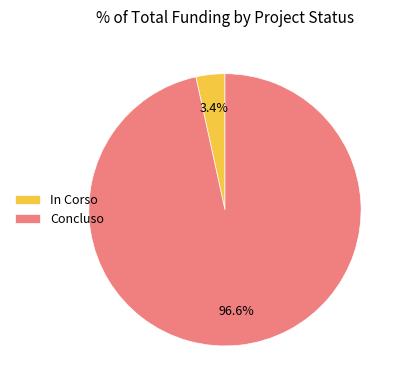

To the nearest percent, what is the combined percentage of In Corso and Concluso?

100%